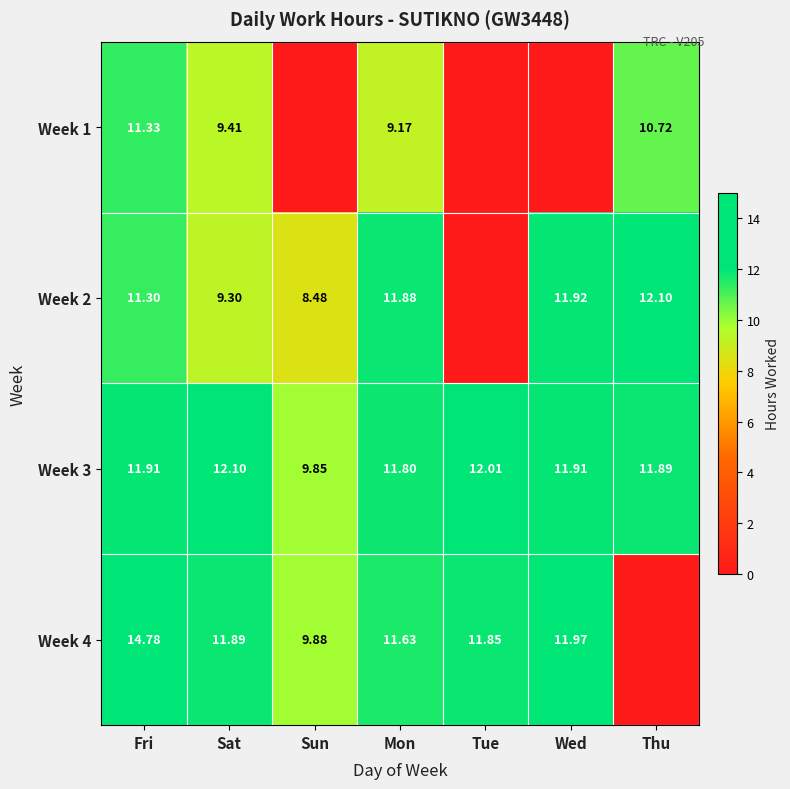

At which label does Week 3 first exceed 11?

Fri